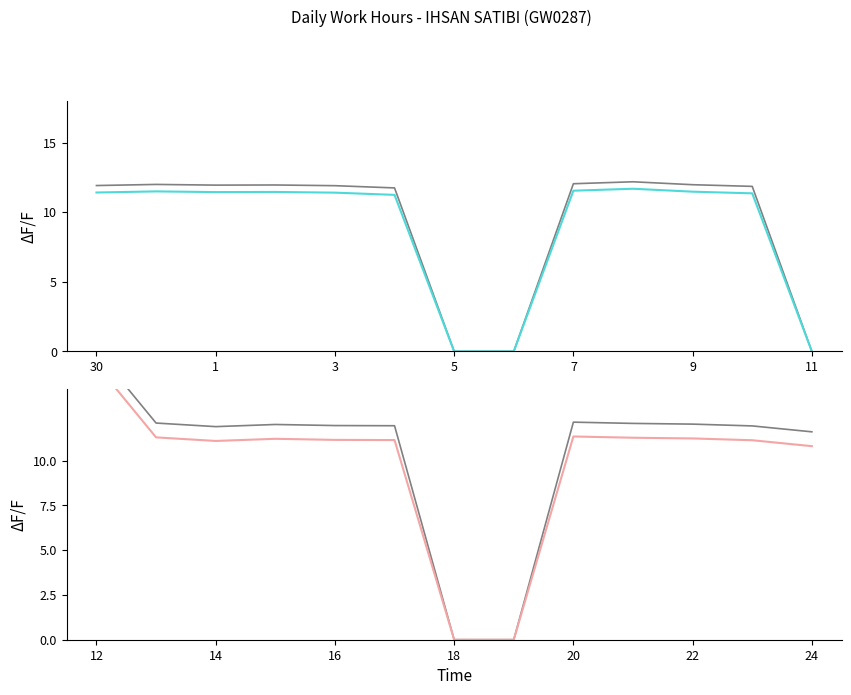

What is the total value across all series at 20?

23.5